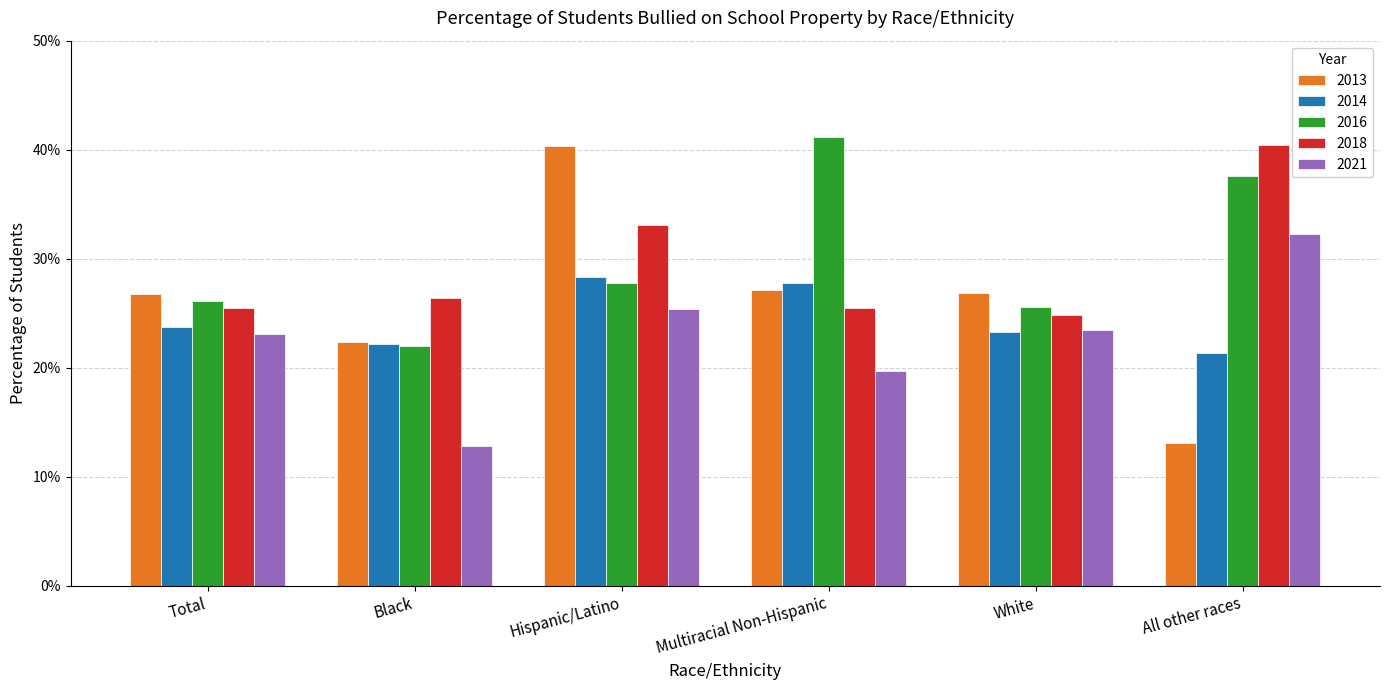

What are all the series names shown in the legend?

2013, 2014, 2016, 2018, 2021